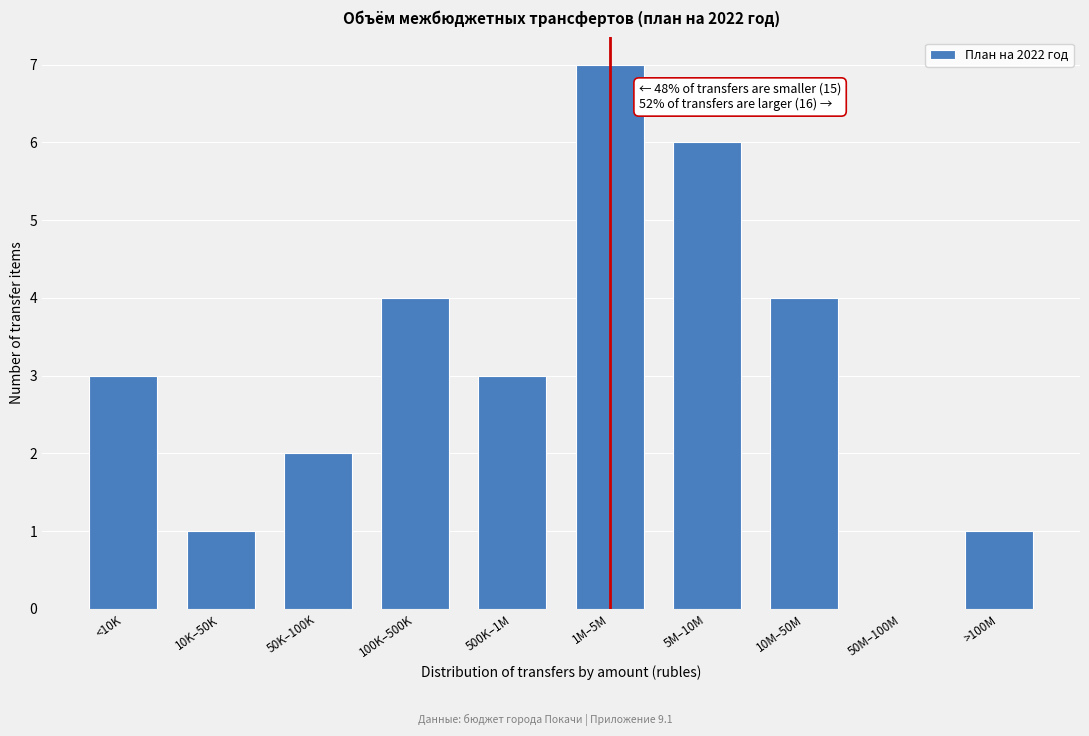

Reading right to left, list all the values displayed in this chart.

>100M=1	50M–100M=0	10M–50M=4	5M–10M=6	1M–5M=7	500K–1M=3	100K–500K=4	50K–100K=2	10K–50K=1	<10K=3